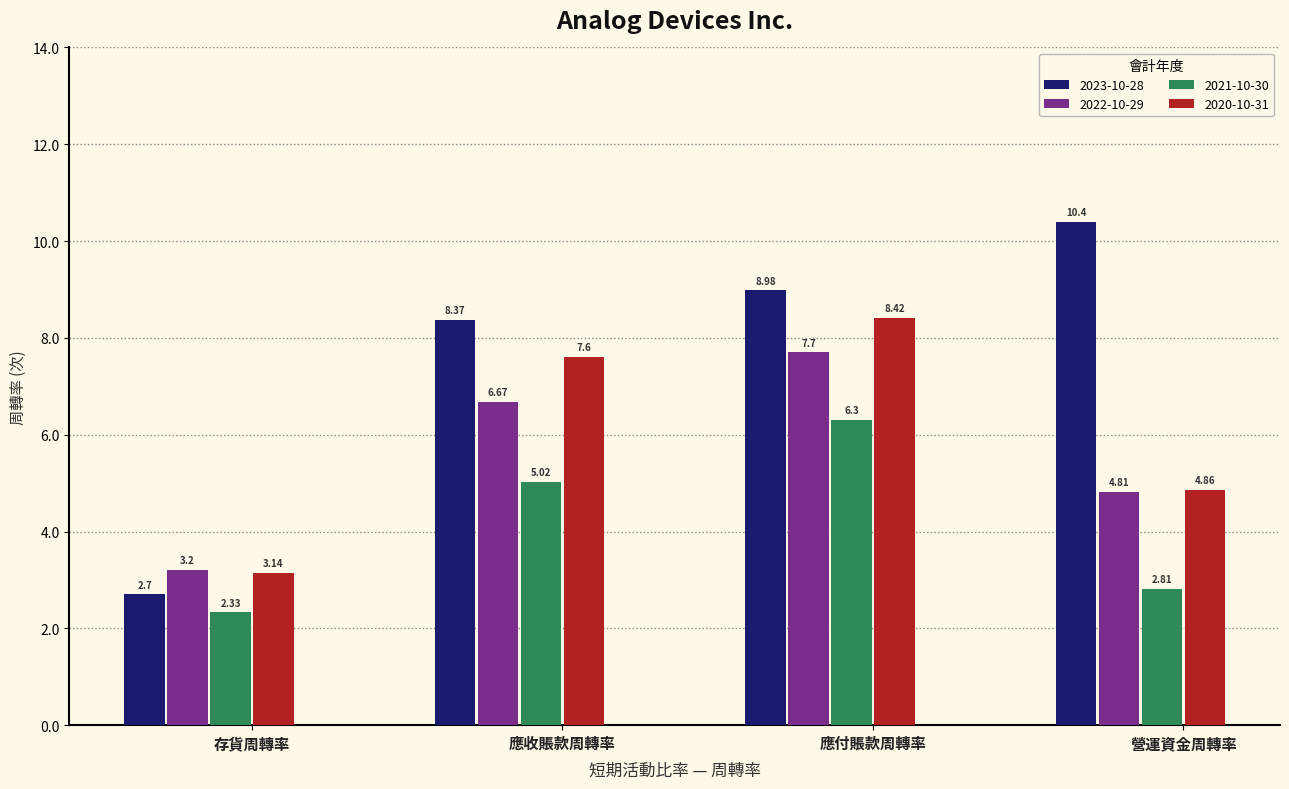

At how many categories does at least one series exceed 7?

3